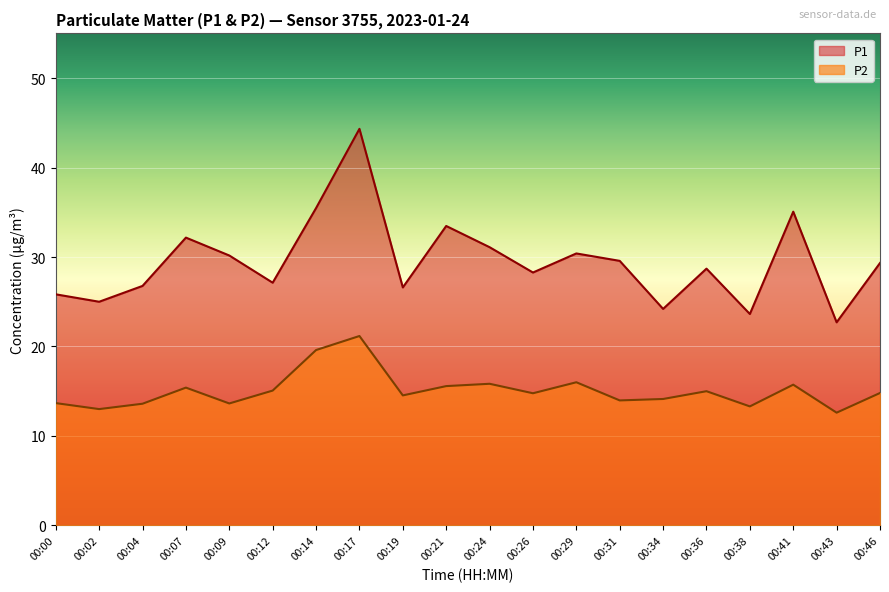

What is the minimum value shown in the chart?

12.6